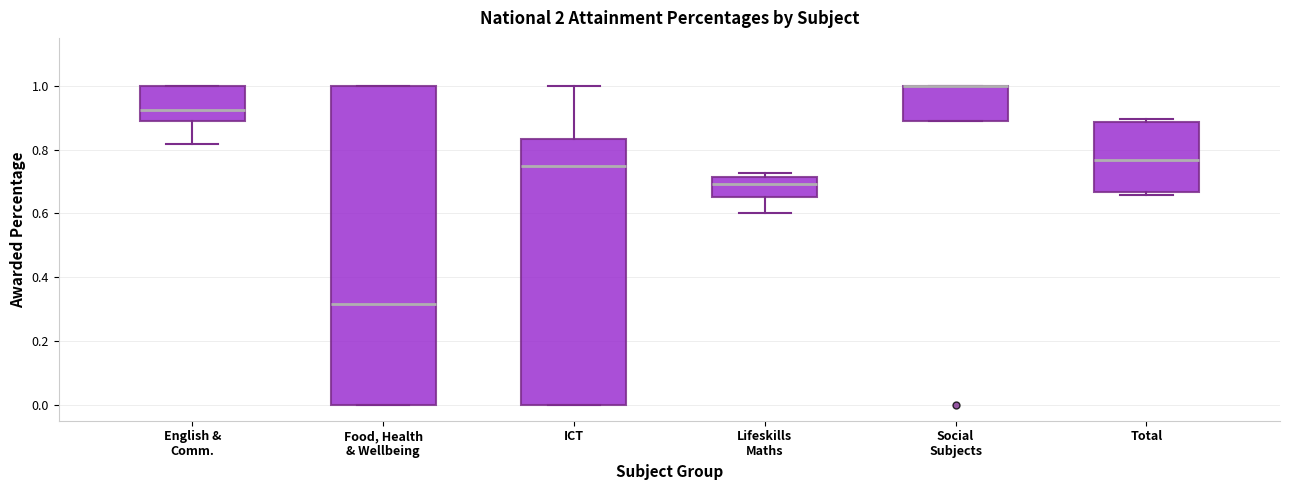

Reading left to right, transcribe this box plot: for each box, give where its median line is, the range the box spans, and where its two whiskers end, as read against the y-axis. The values are not printed on the chart, so give them approximately, as read against the axis.

English & Comm.: median 0.92, box 0.88 to 1.00, whiskers 0.82 to 1.00
Food, Health & Wellbeing: median 0.32, box 0.00 to 1.00, whiskers 0.00 to 1.00
ICT: median 0.76, box 0.00 to 0.84, whiskers 0.00 to 1.00
Lifeskills Maths: median 0.70, box 0.66 to 0.72, whiskers 0.60 to 0.72 (just above the box's upper edge)
Social Subjects: median 1.00 (drawn on the box's upper edge), box 0.88 to 1.00, whiskers 0.88 to 1.00
Total: median 0.76, box 0.66 to 0.88, whiskers 0.66 (just below the box's lower edge) to 0.90